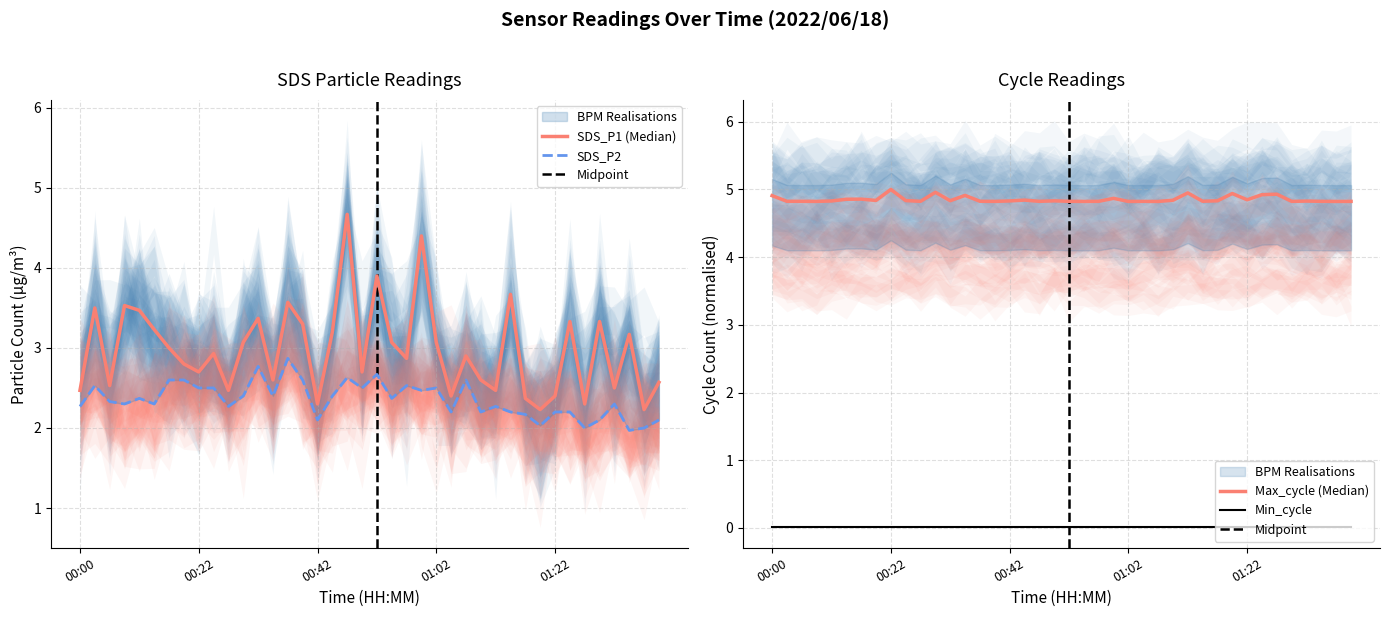

At which category does SDS_P2 reach its first local valley?

00:07